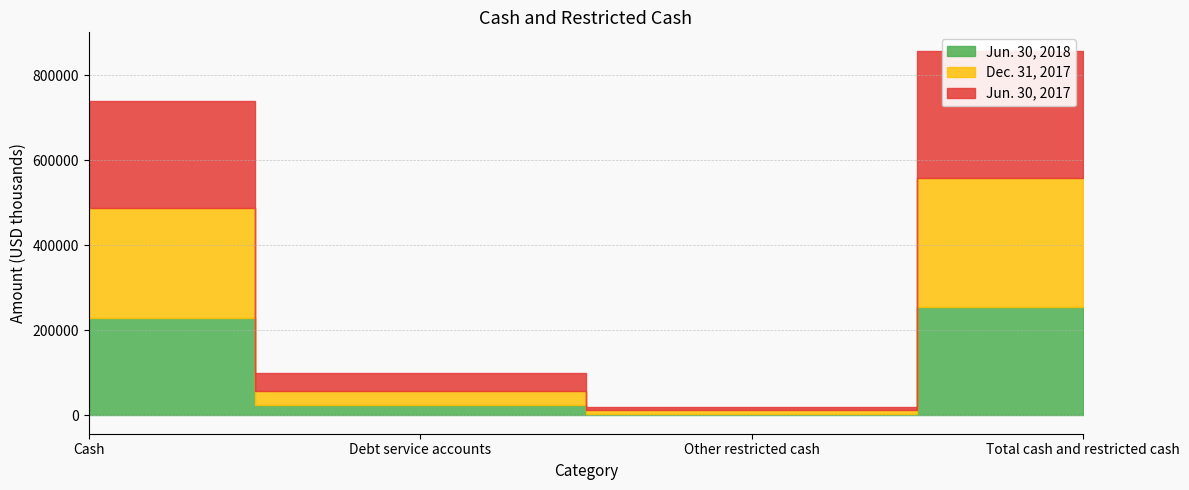

What is the greatest value displayed?

302560